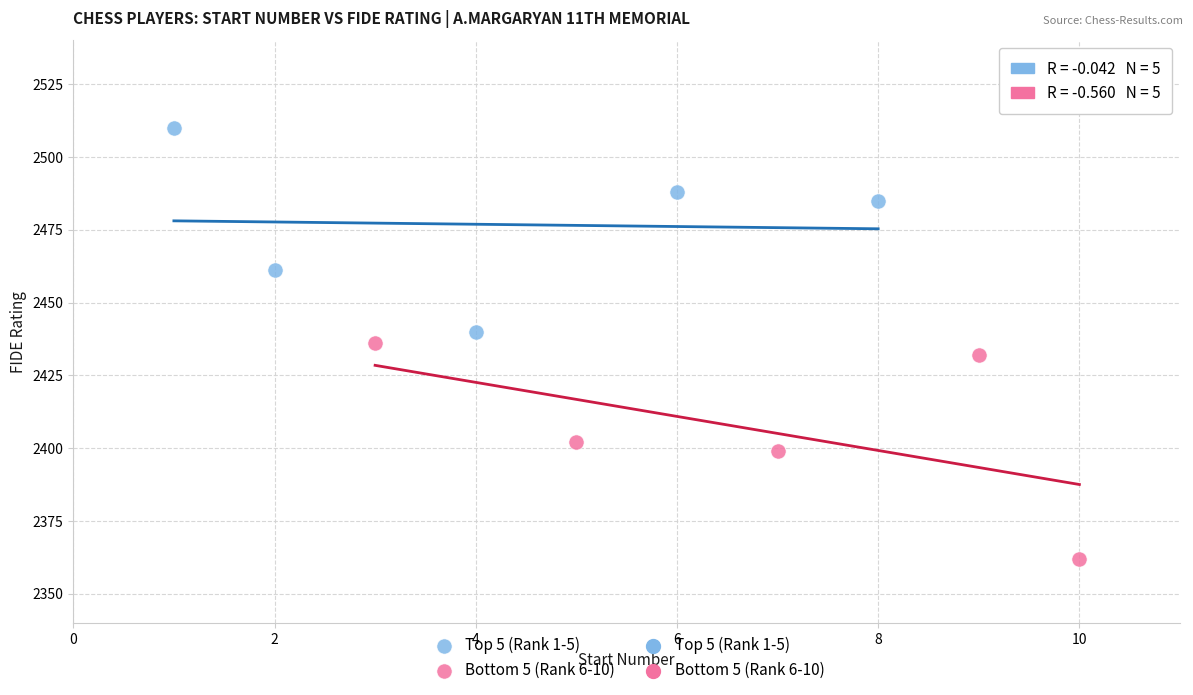

Which series reaches the maximum Y coordinate?

Top 5 (Rank 1-5)